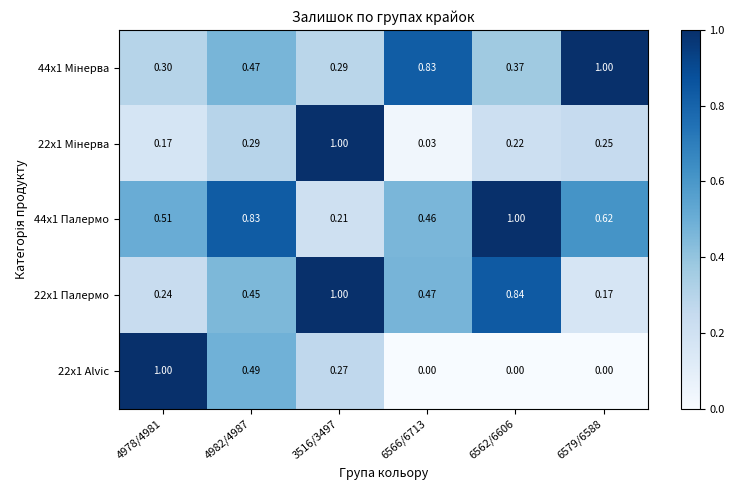

Is the value of 22x1 Alvic at 6566/6713 greater than the value of 44x1 Палермо at 6562/6606?

No